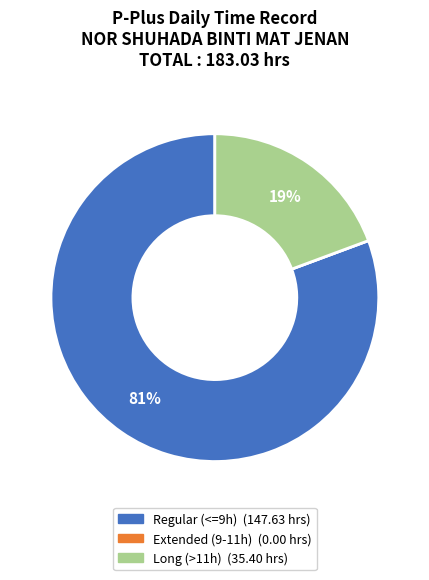

To the nearest percent, what is the average slice percentage?

33%